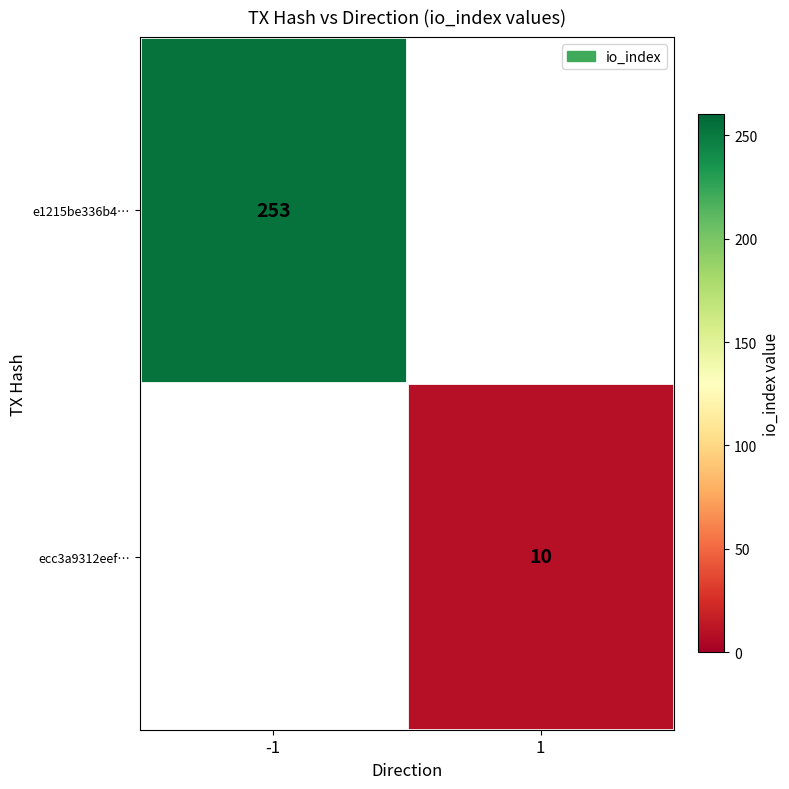

Is it true that ecc3a9312eef… equals 16 at 1?

False